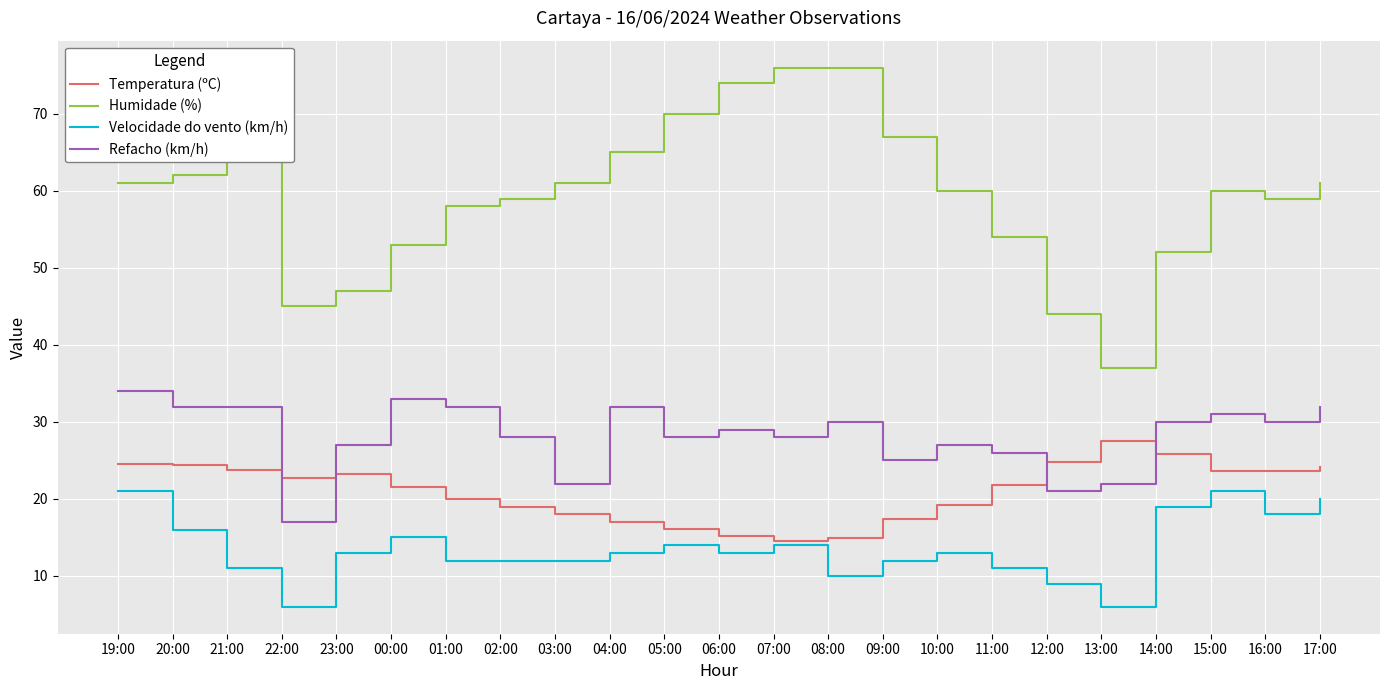

What is the difference between the highest and lowest values at 21:00?

54.0